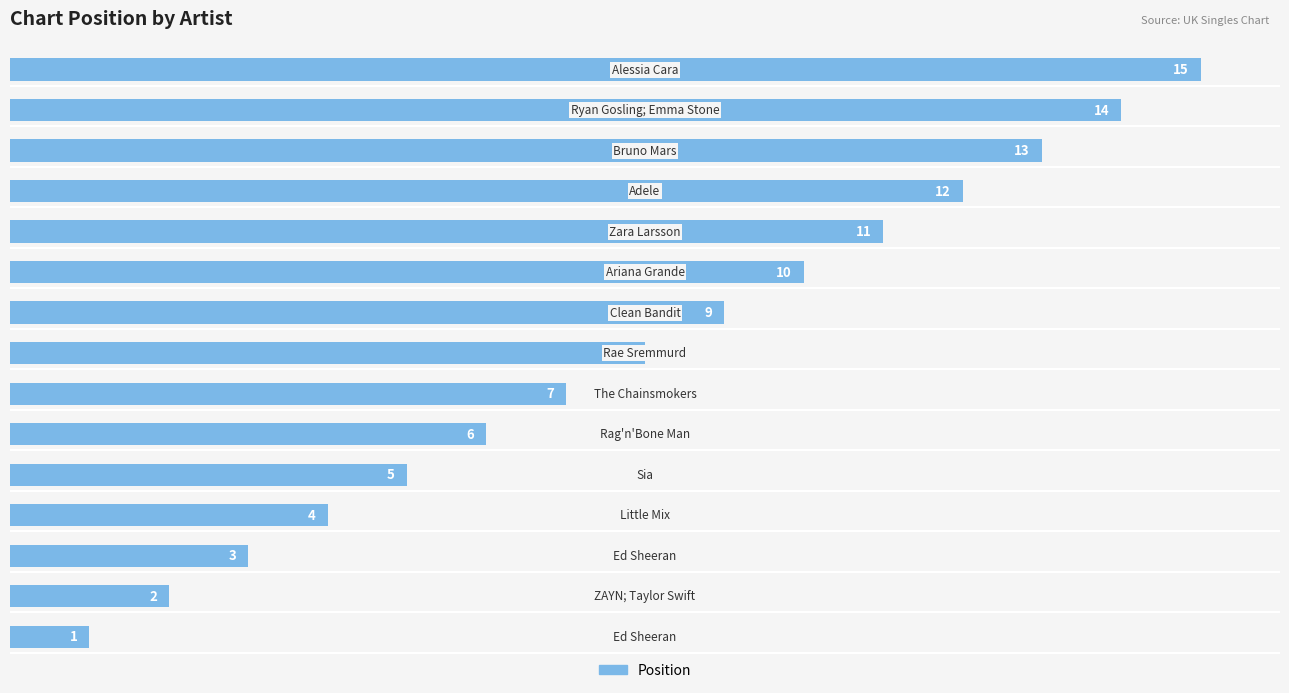

What is the difference between the maximum and minimum values?

14